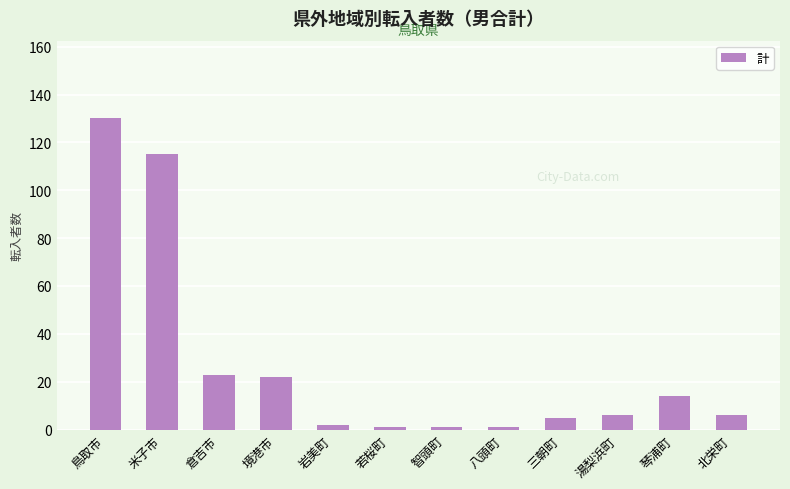

Where is the data nearest to the value 65?

倉吉市